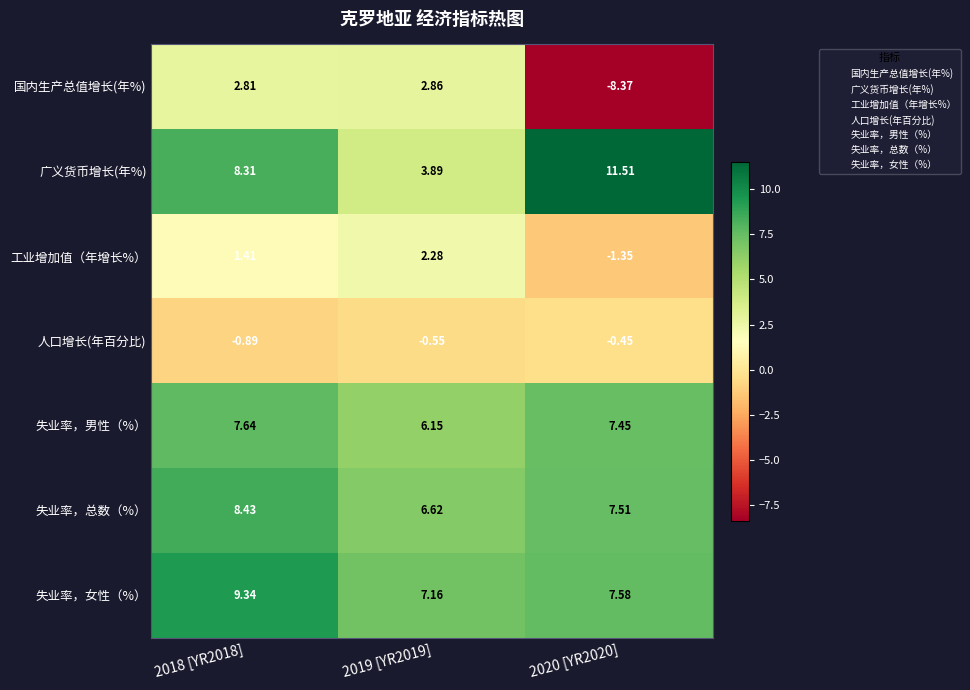

What is the maximum value shown in the chart?

11.5